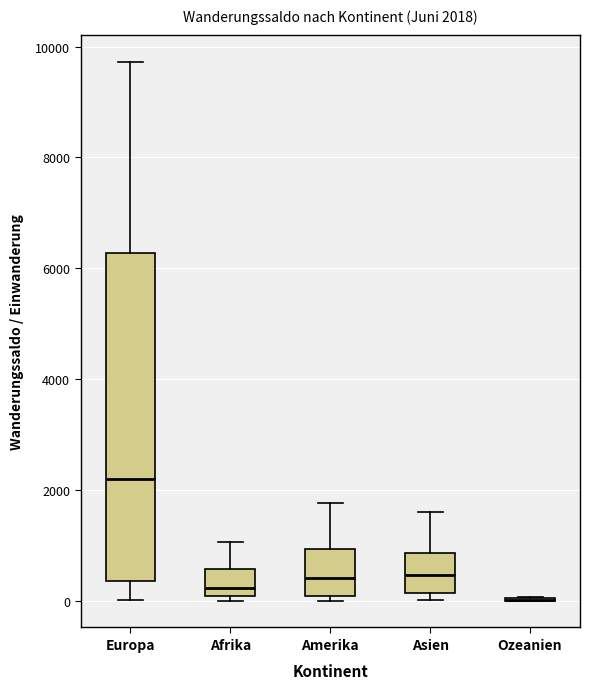

Comparing the boxes themselves (not the whiskers), which one is the tallest?

Europa